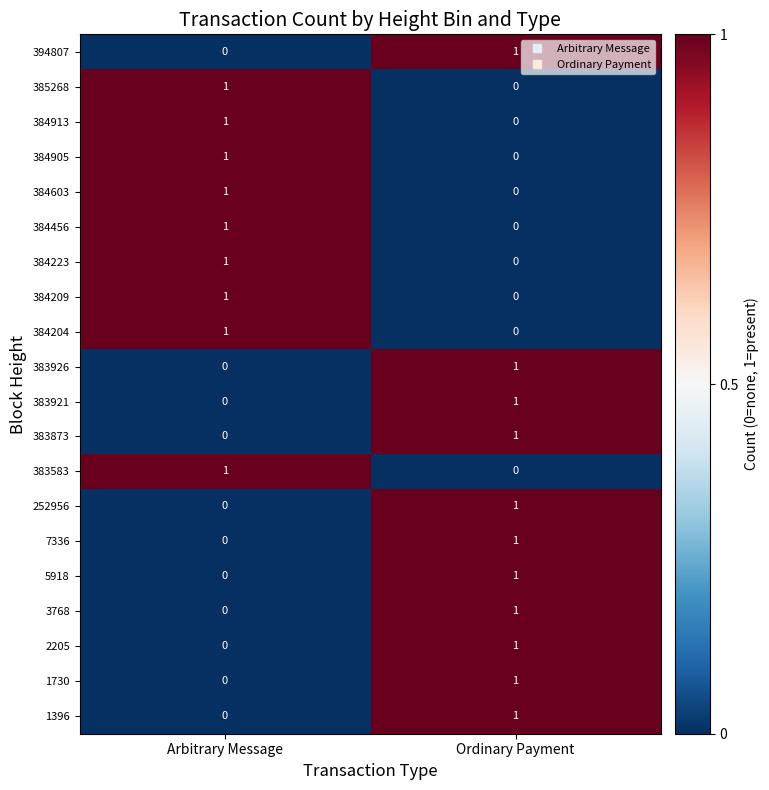

How many categories are shown in the chart?

2